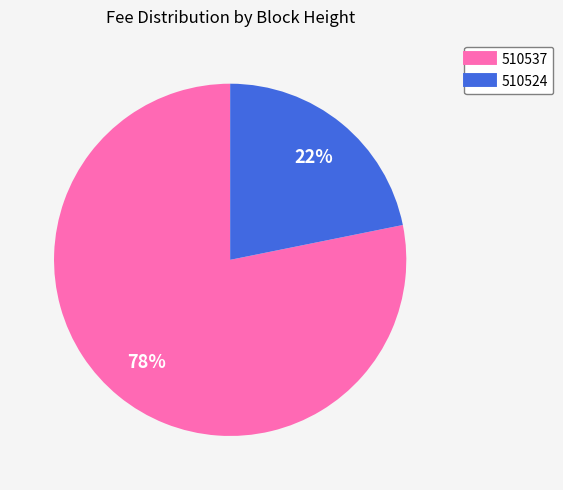

Do 510524 and 510537 together represent more than half of the pie?

Yes